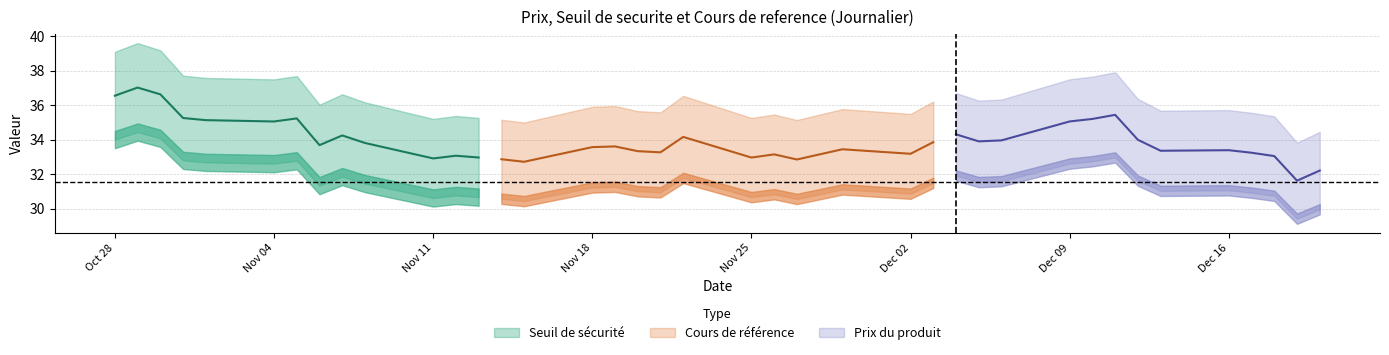

What are all the series names shown in the legend?

Seuil de securite, Cours de reference, Prix du produit